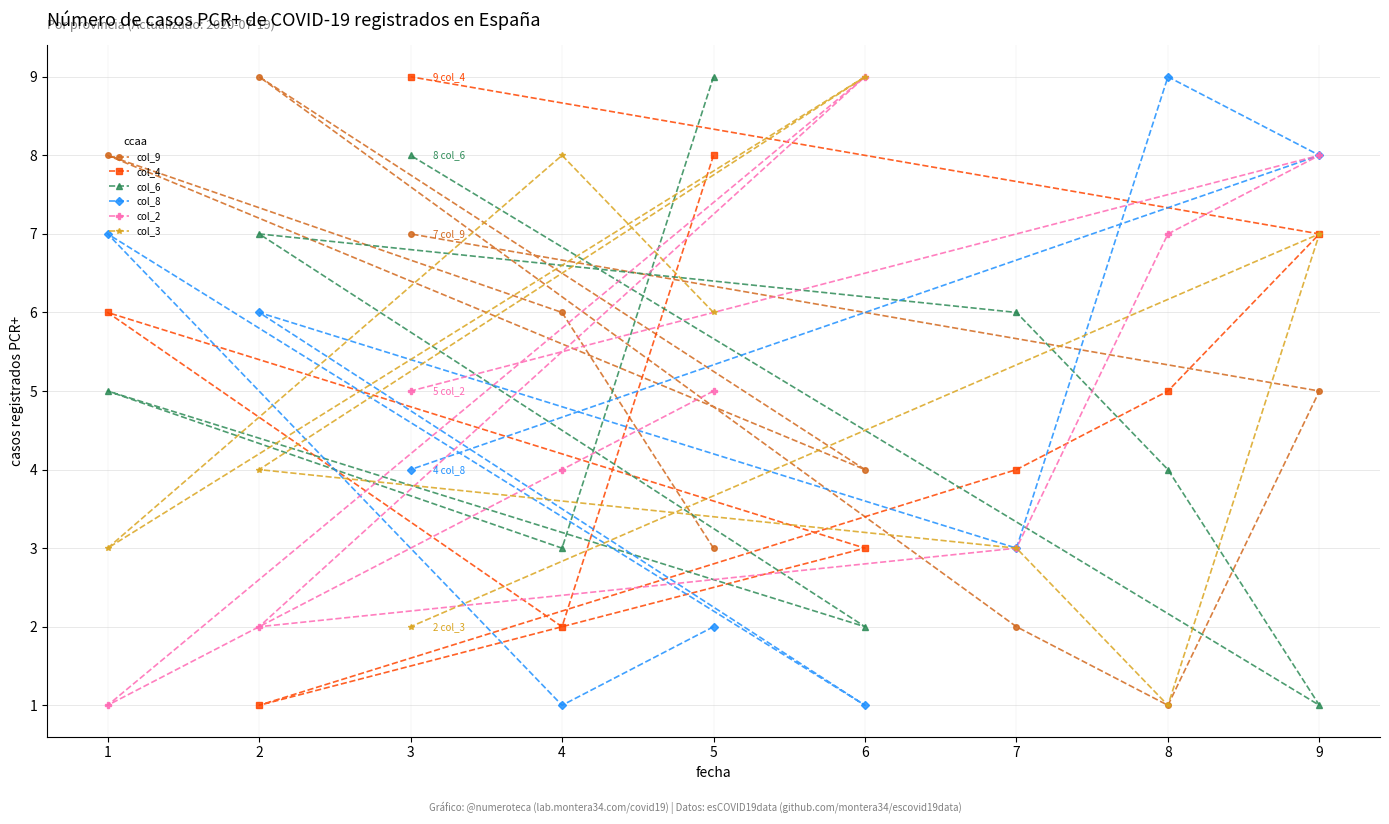

How many lines are shown in the chart?

6